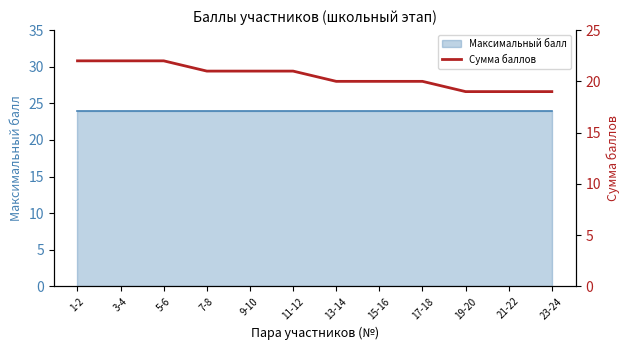

What is the sum of all values?

246